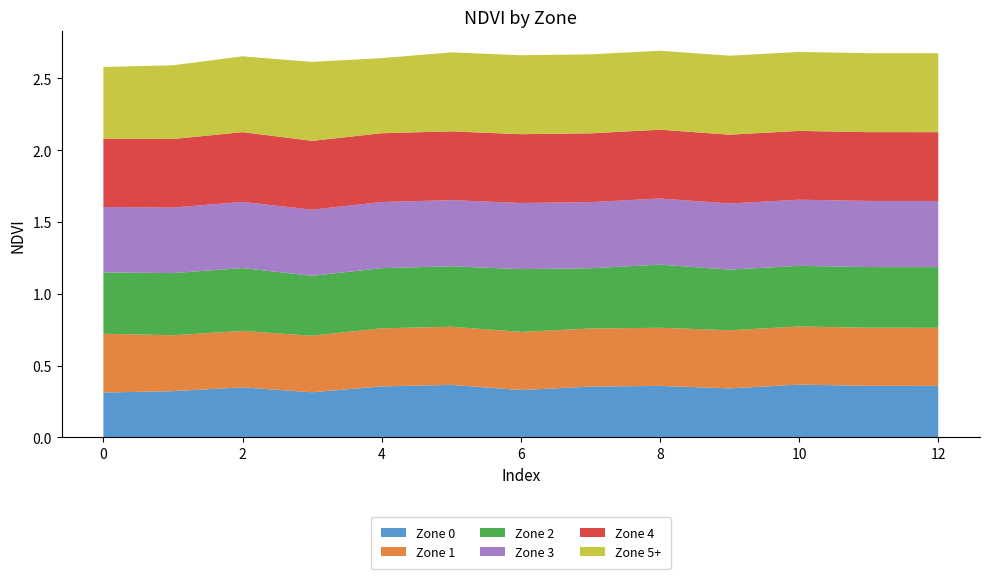

Reading left to right, what are all the values shown in this chart?

Zone 0: 0.3	0.3	0.3	0.3	0.4	0.4	0.3	0.4	0.4	0.3	0.4	0.4	0.4
Zone 1: 0.4	0.4	0.4	0.4	0.4	0.4	0.4	0.4	0.4	0.4	0.4	0.4	0.4
Zone 2: 0.4	0.4	0.4	0.4	0.4	0.4	0.4	0.4	0.4	0.4	0.4	0.4	0.4
Zone 3: 0.5	0.5	0.5	0.5	0.5	0.5	0.5	0.5	0.5	0.5	0.5	0.5	0.5
Zone 4: 0.5	0.5	0.5	0.5	0.5	0.5	0.5	0.5	0.5	0.5	0.5	0.5	0.5
Zone 5+: 0.5	0.5	0.5	0.5	0.5	0.5	0.5	0.5	0.5	0.5	0.5	0.5	0.5